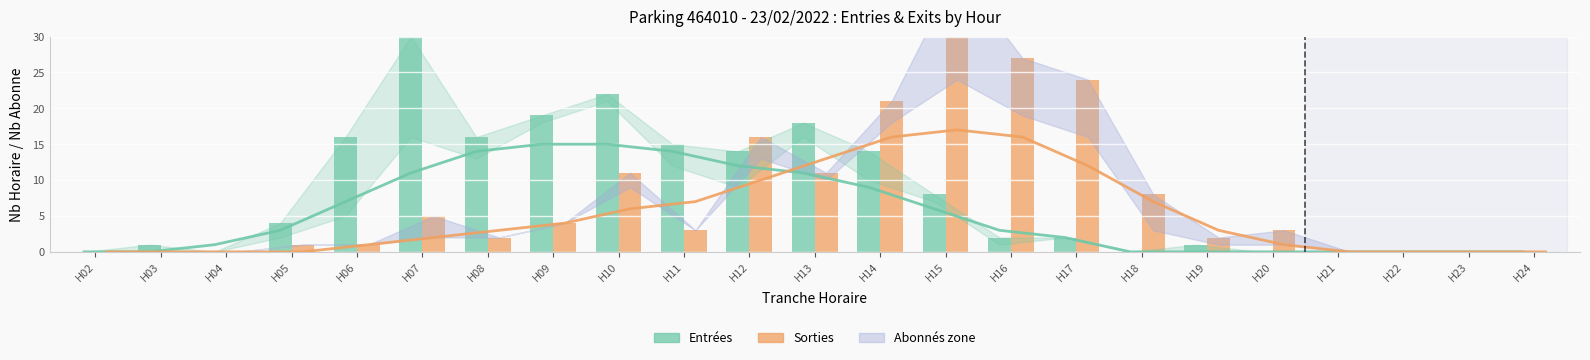

At H17, list the series in order from largest to smallest.

Sorties (total), Sorties tendance, Entrées tendance, Entrées (total)